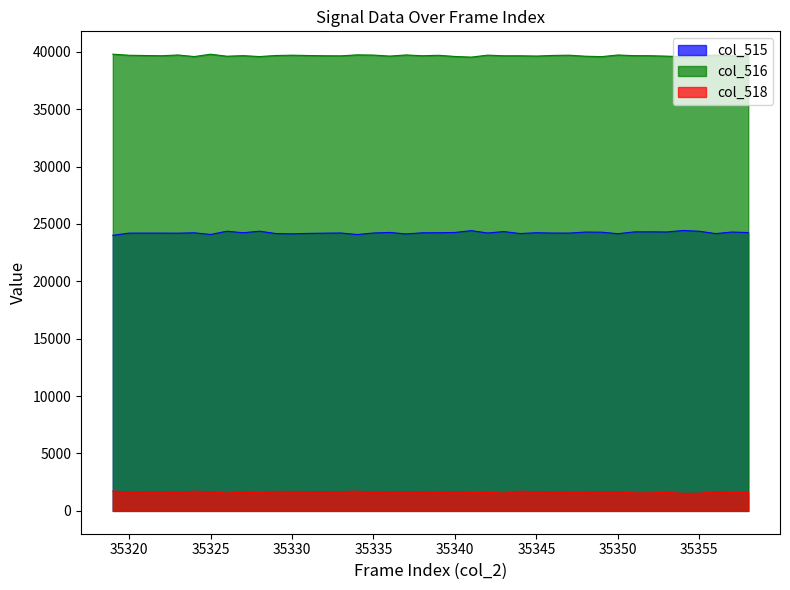

Which category has the highest value in the col_515 series?

35354